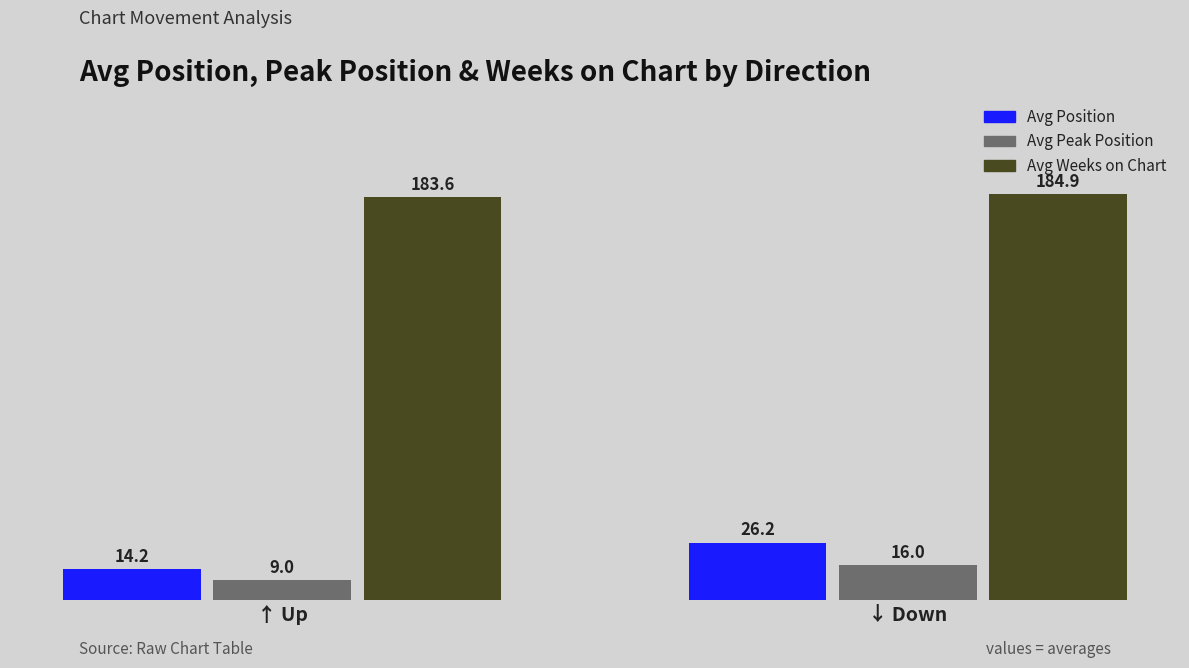

What is the label of the 1st bar from the left?

↑ Up